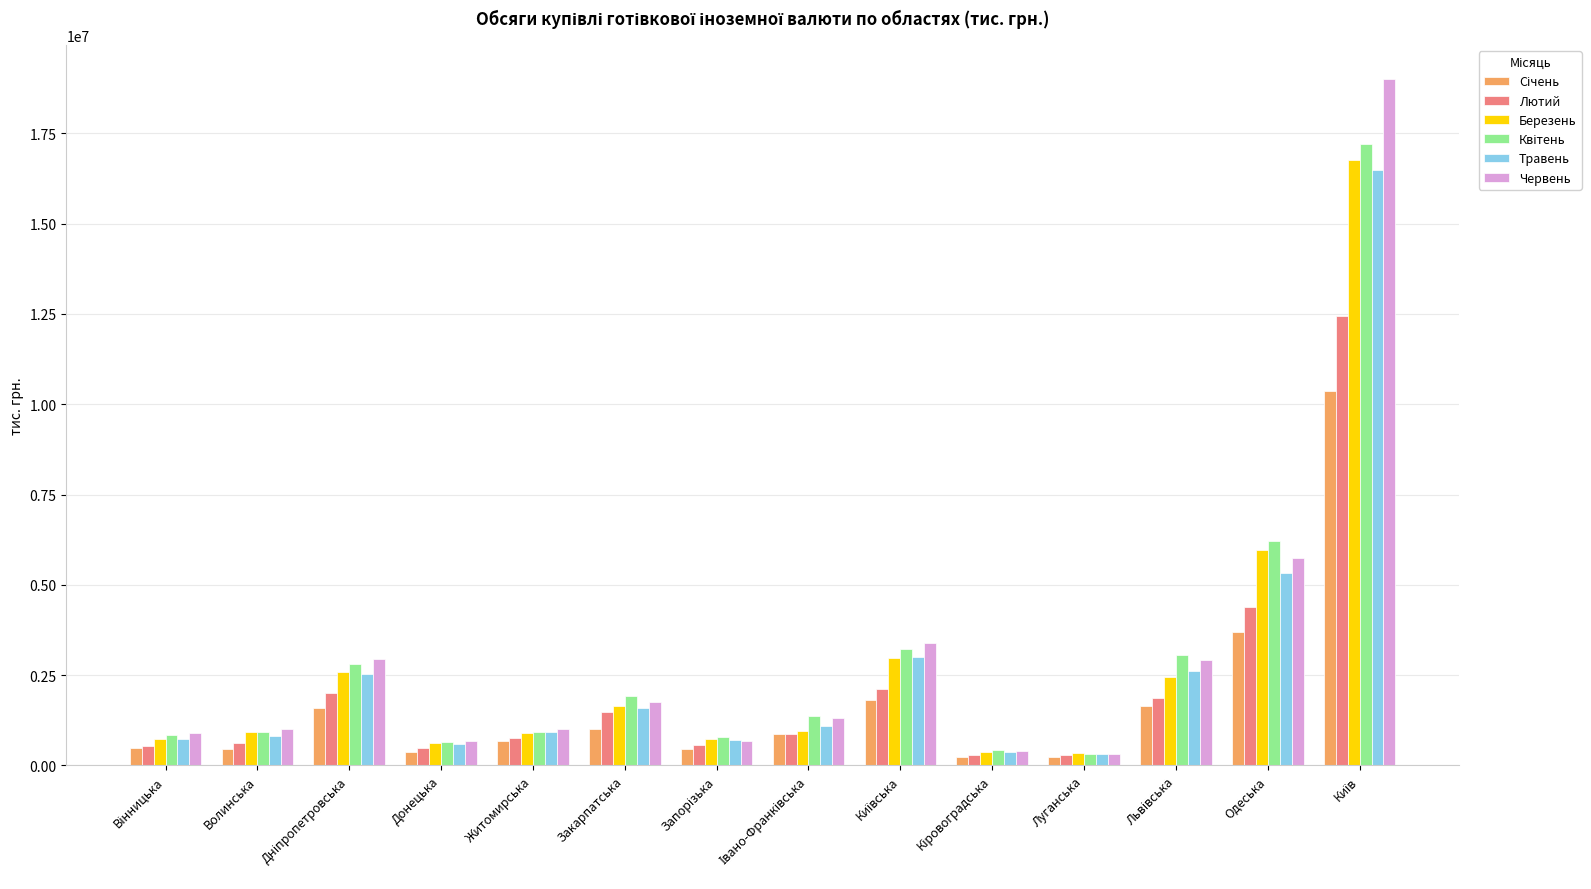

Are the bars grouped side by side (vs. stacked)?

Yes